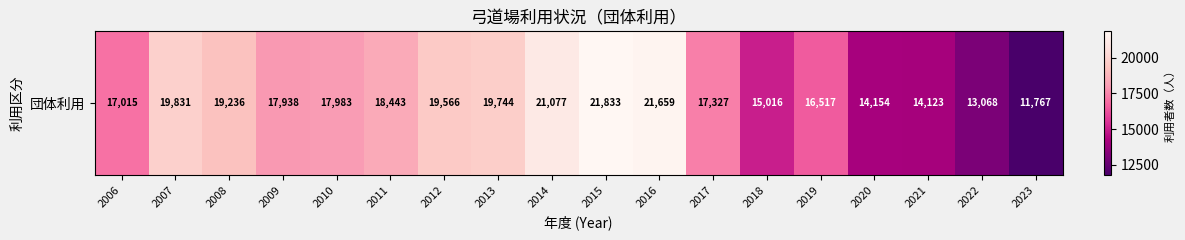

What is the change in value from 2020 to 2023?

-2387